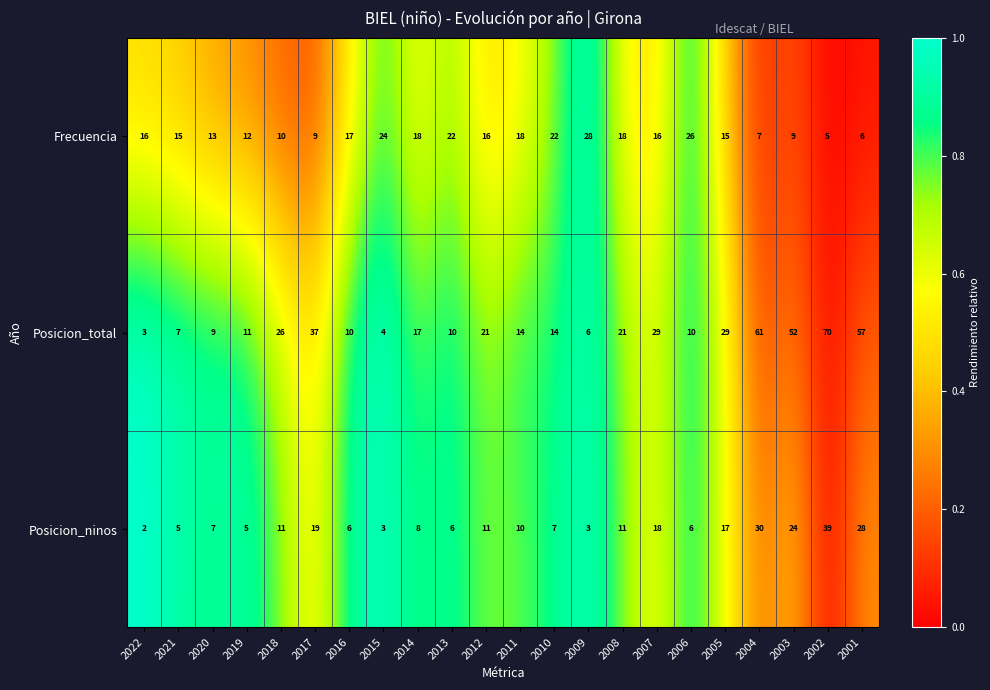

What is the average value of the Frecuencia series?

16